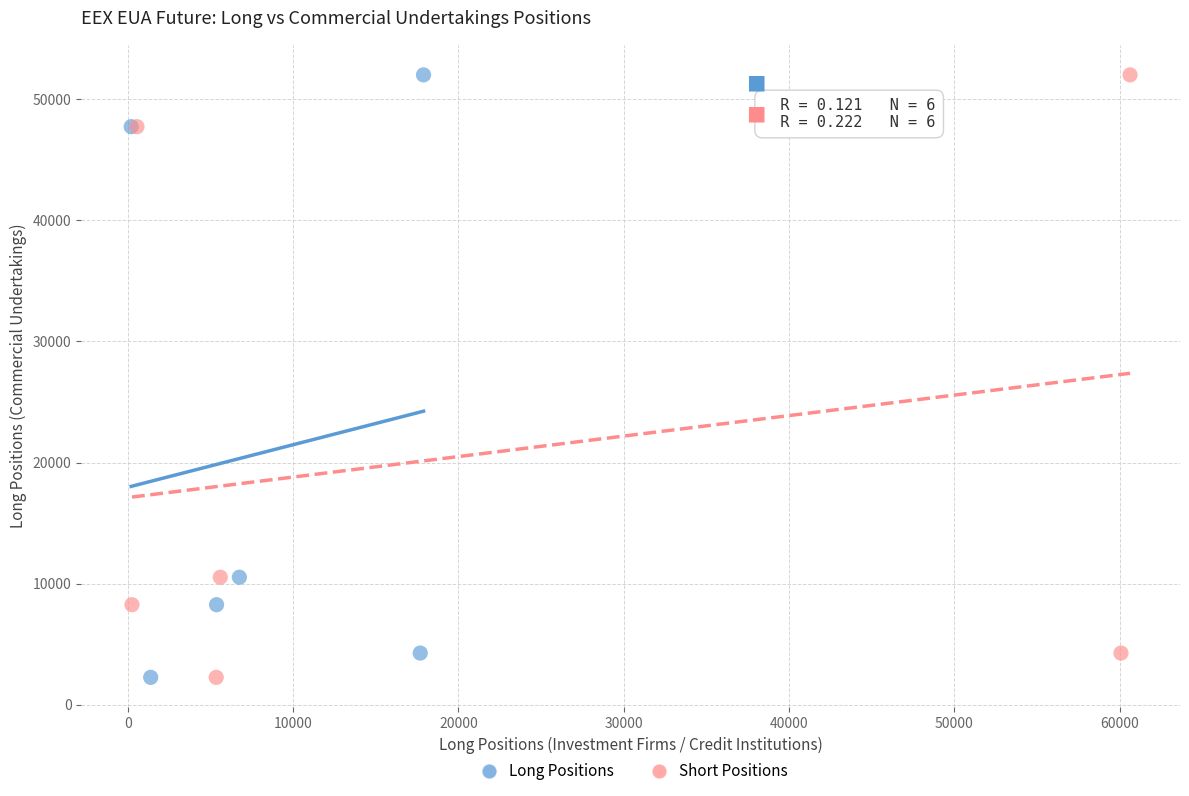

What are all the series names shown in the legend?

Long Positions, Short Positions